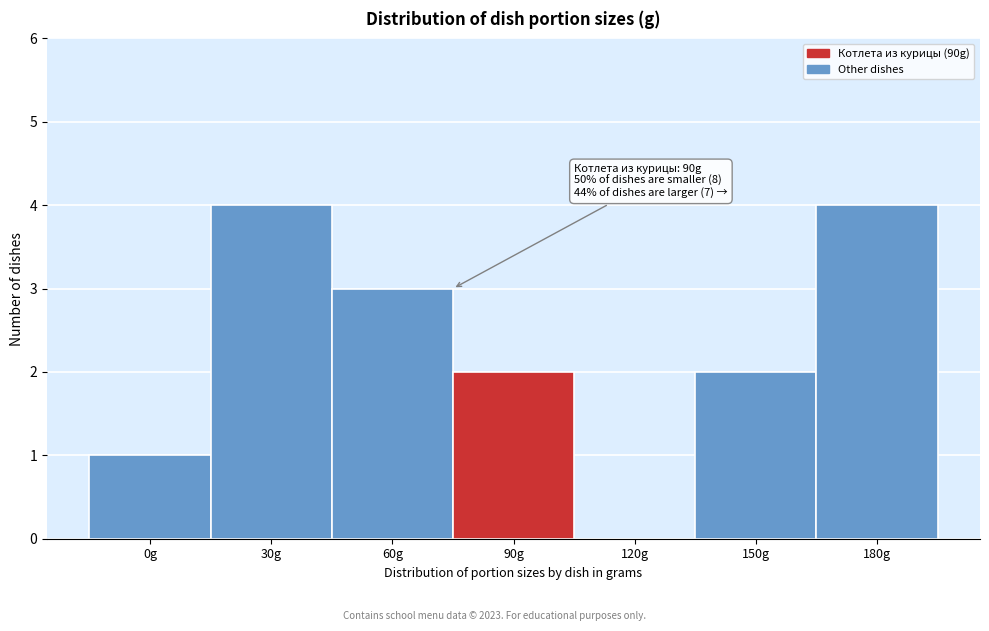

Reading right to left, what are all the values shown in this chart?

180g=4	150g=2	120g=0	90g=2	60g=3	30g=4	0g=1